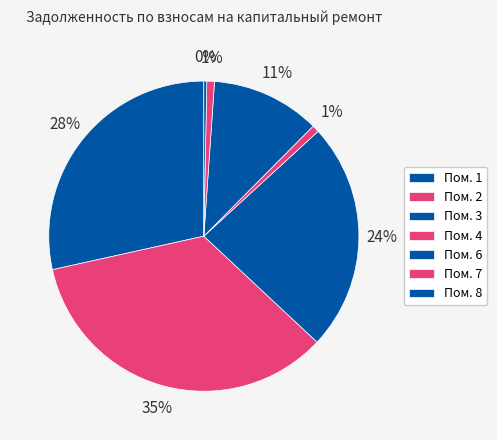

Count the number of slices in the pie.

7